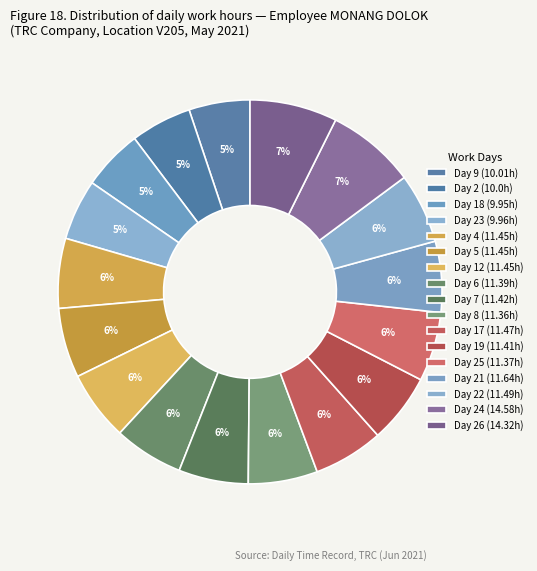

How many slices are in this pie chart?

17